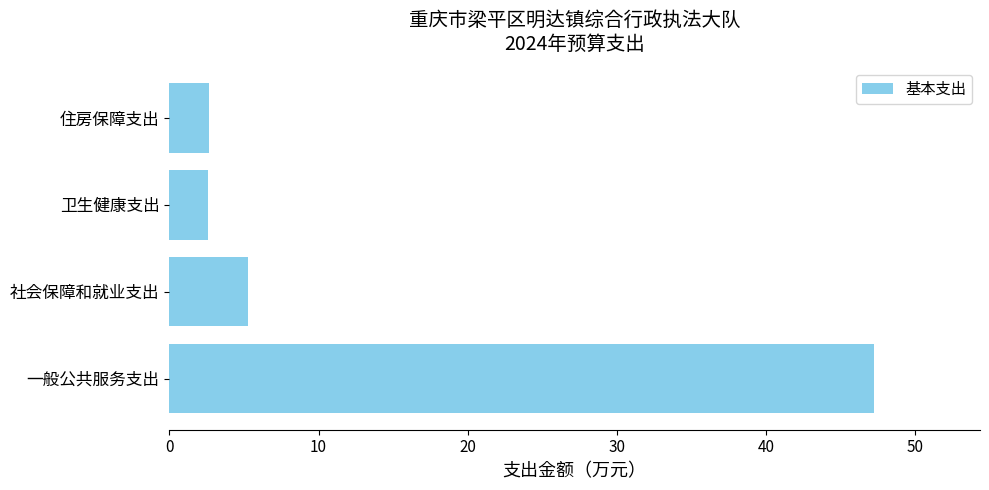

Reading bottom to top, what are all the values shown in this chart?

一般公共服务支出=47.3	社会保障和就业支出=5.3	卫生健康支出=2.6	住房保障支出=2.6